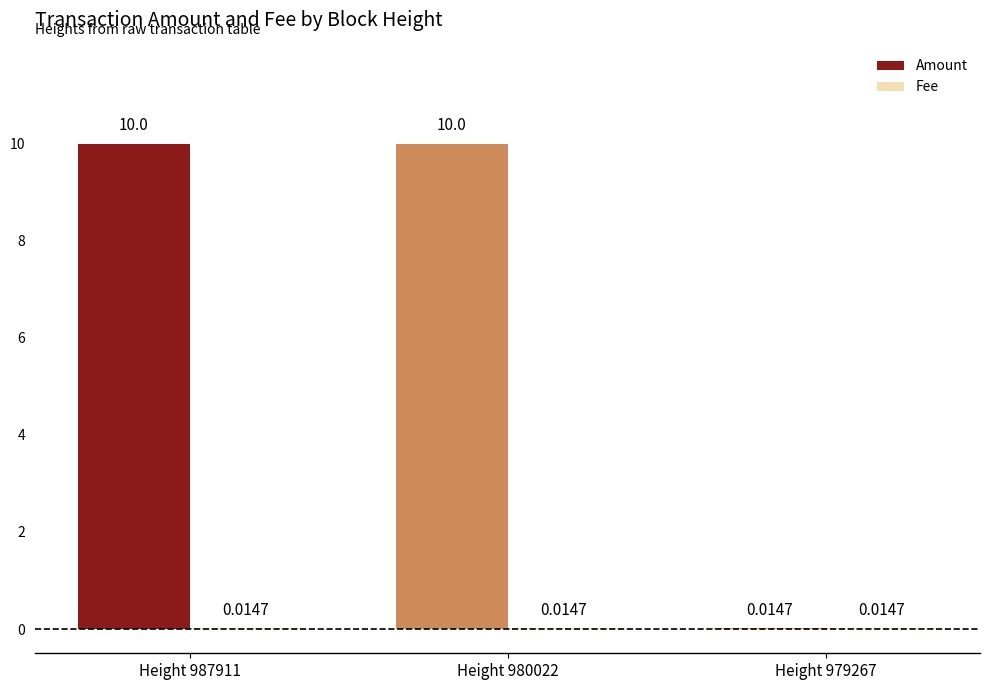

What is the sum of the Amount values at Height 980022 and Height 979267?

10.0